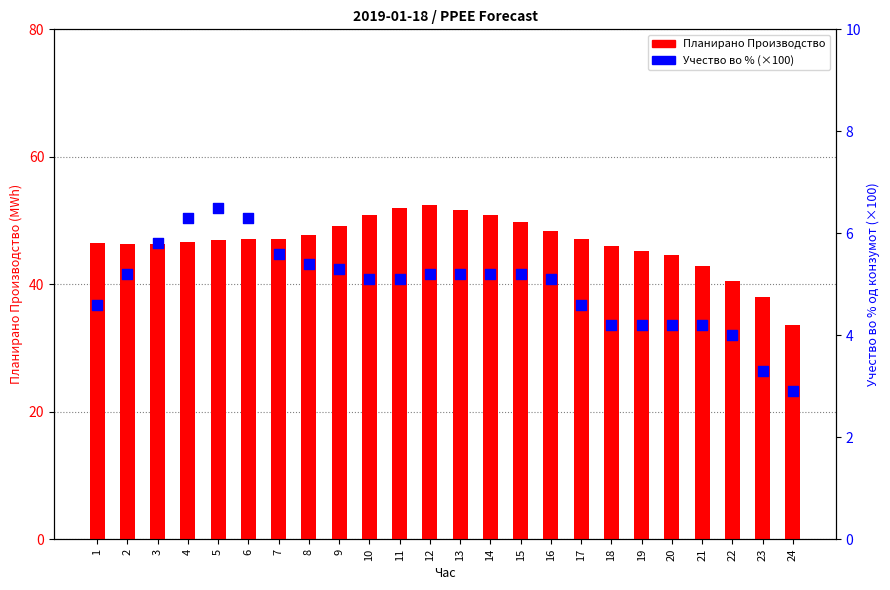

Which series contains the lowest Y value?

Учество во % (×100)